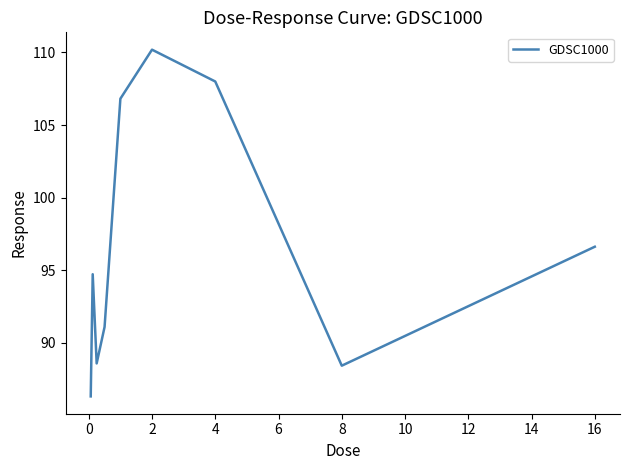

What is the difference between the maximum and minimum values?

23.9